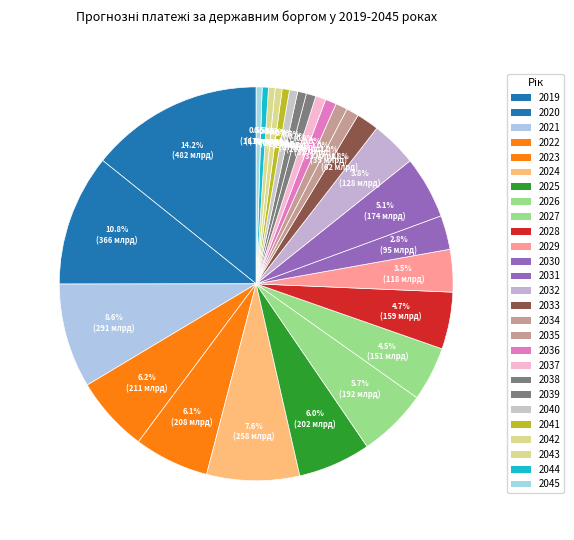

Does 2031 represent more than half of the total?

No